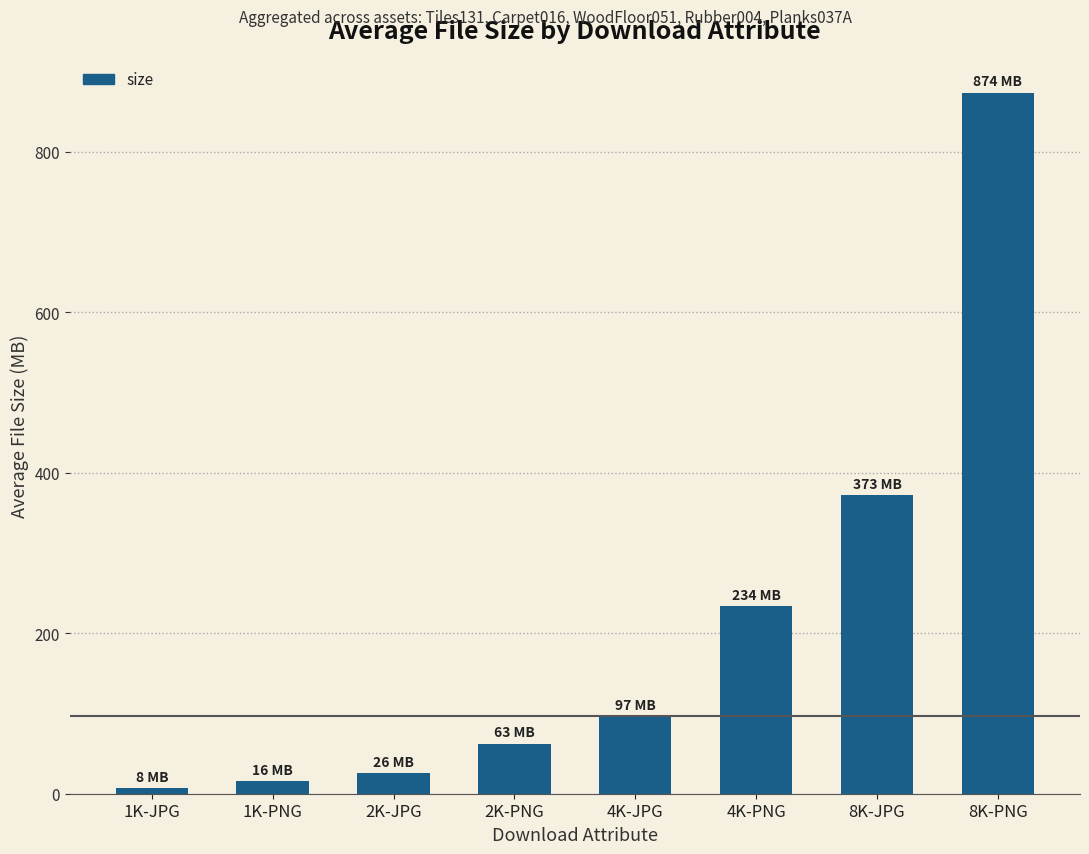

What is the maximum value shown in the chart?

874.0